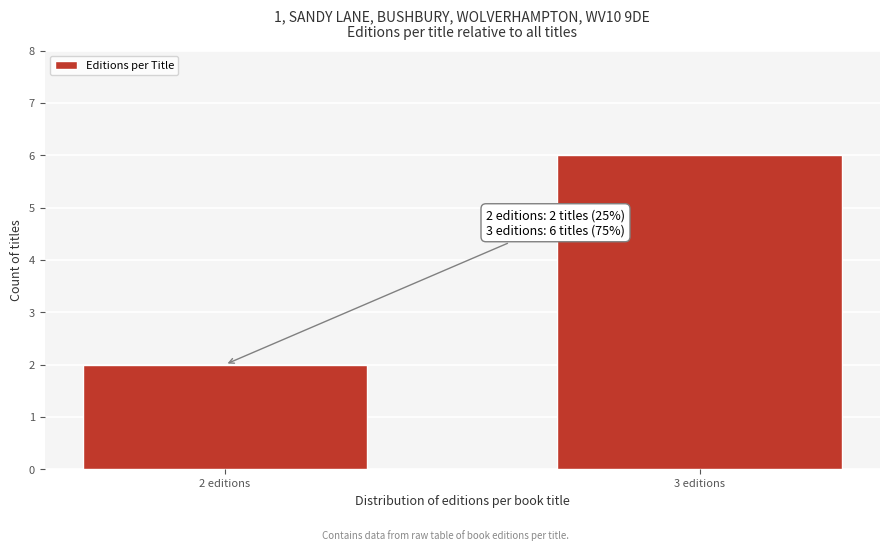

Reading right to left, what are all the values shown in this chart?

3 editions=6	2 editions=2